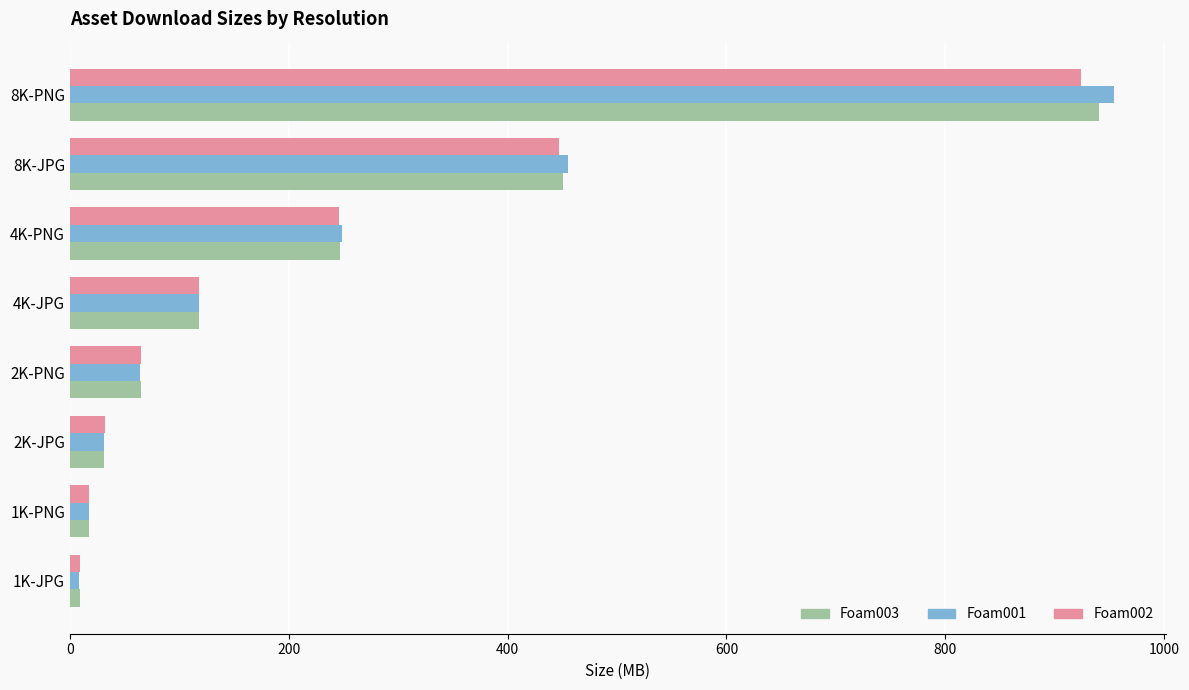

Which series has the widest spread of values?

Foam001